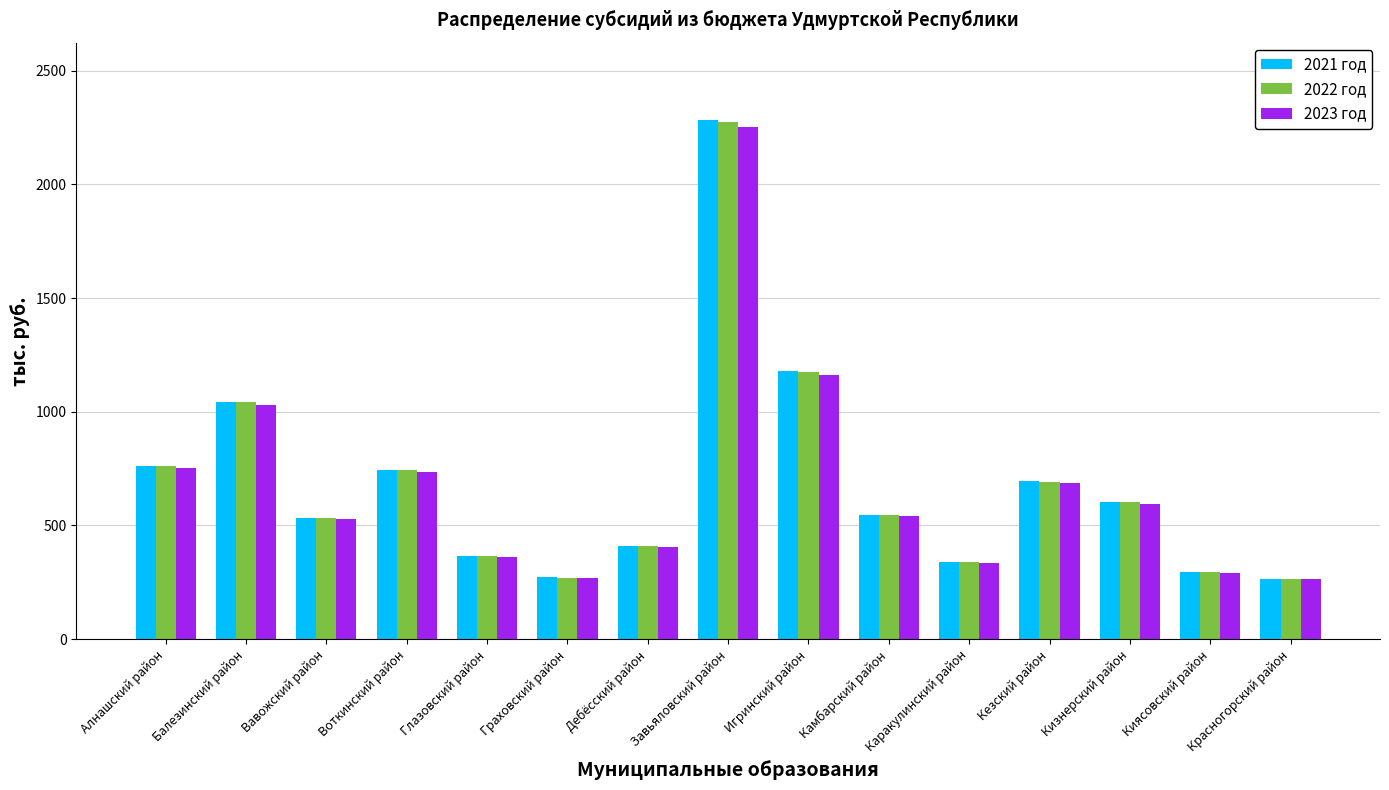

Are the bars grouped side by side (vs. stacked)?

Yes